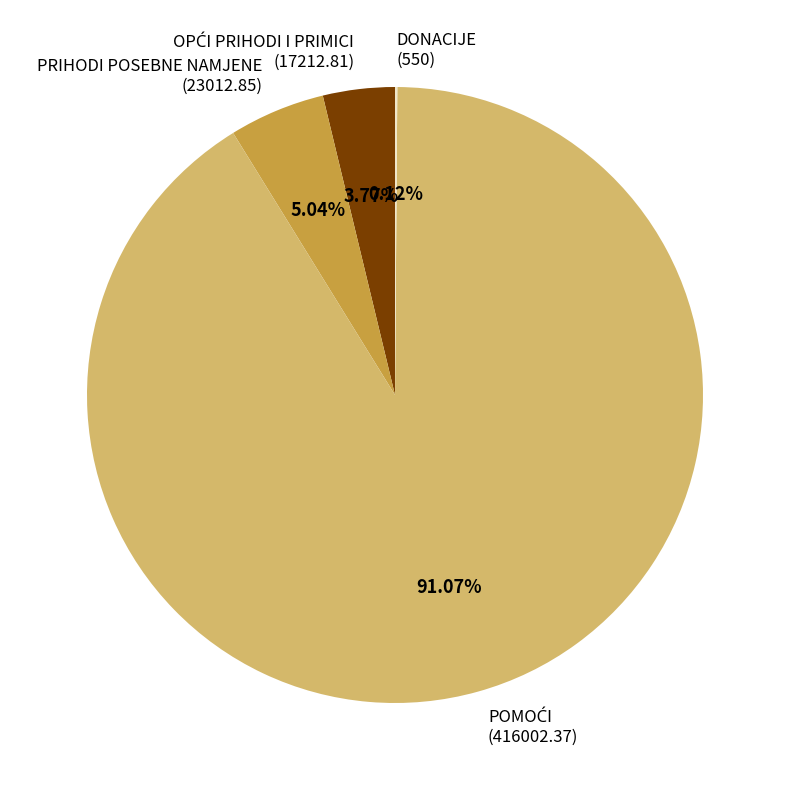

Does any single category account for the majority?

Yes